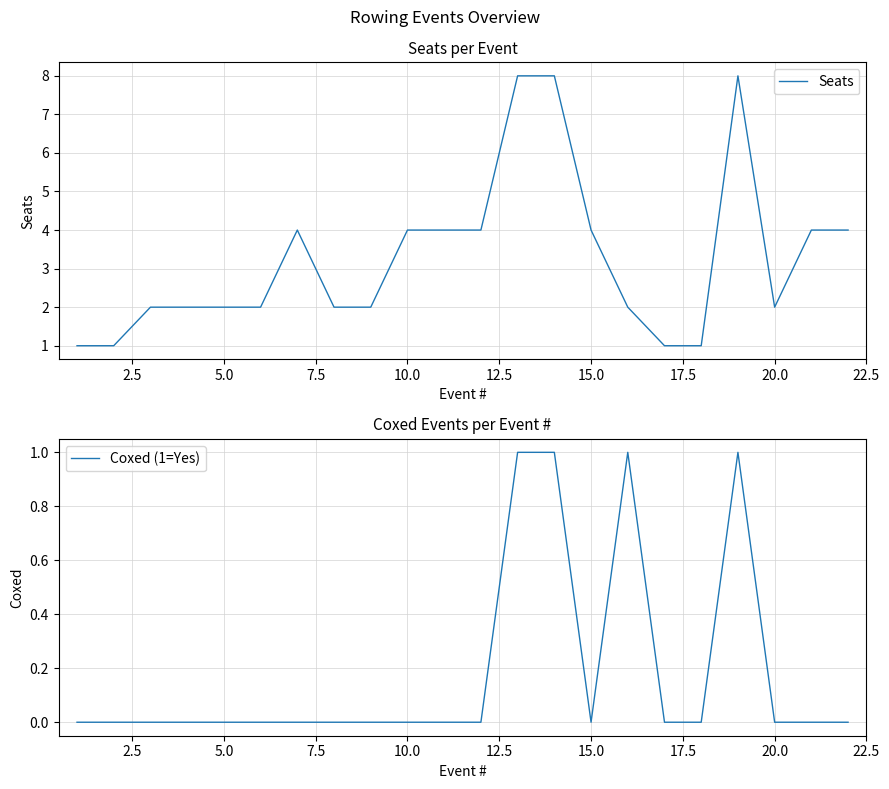

At 2.5, list the series in order from largest to smallest.

Seats, Coxed (1=Yes)